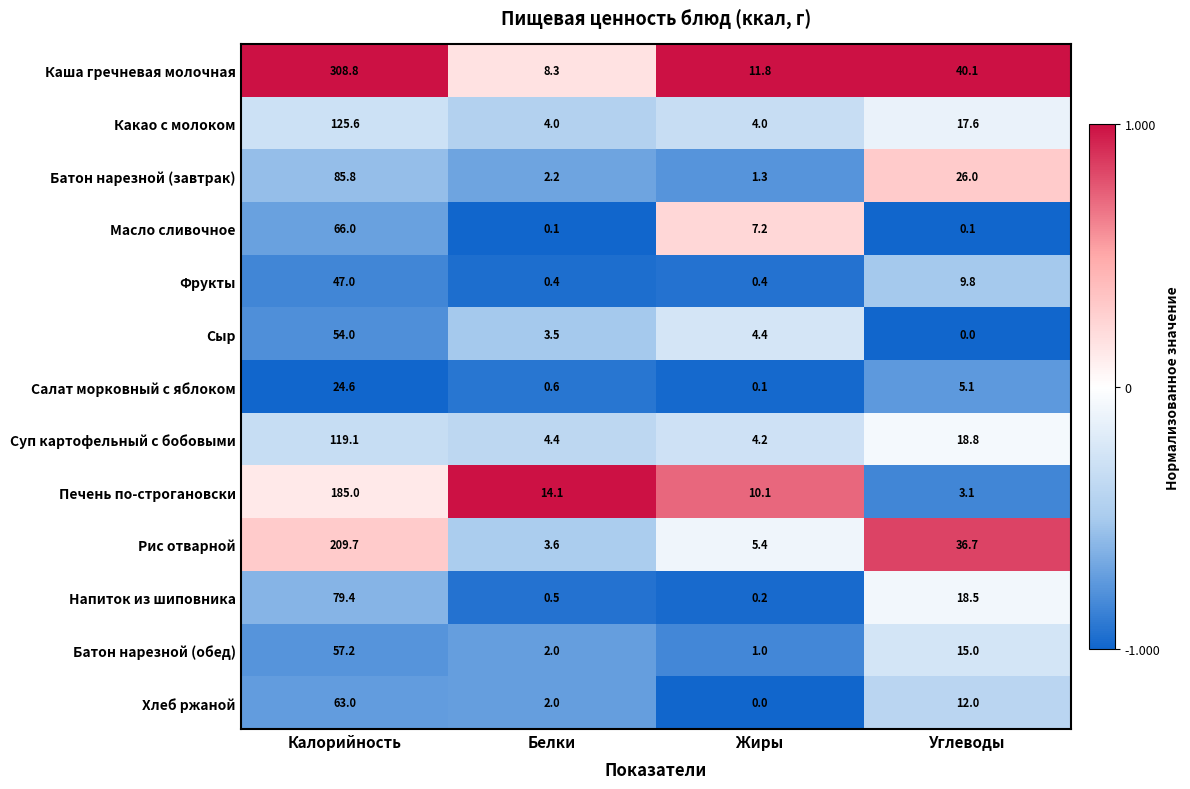

What is the average value of the Батон нарезной (завтрак) series?

28.8